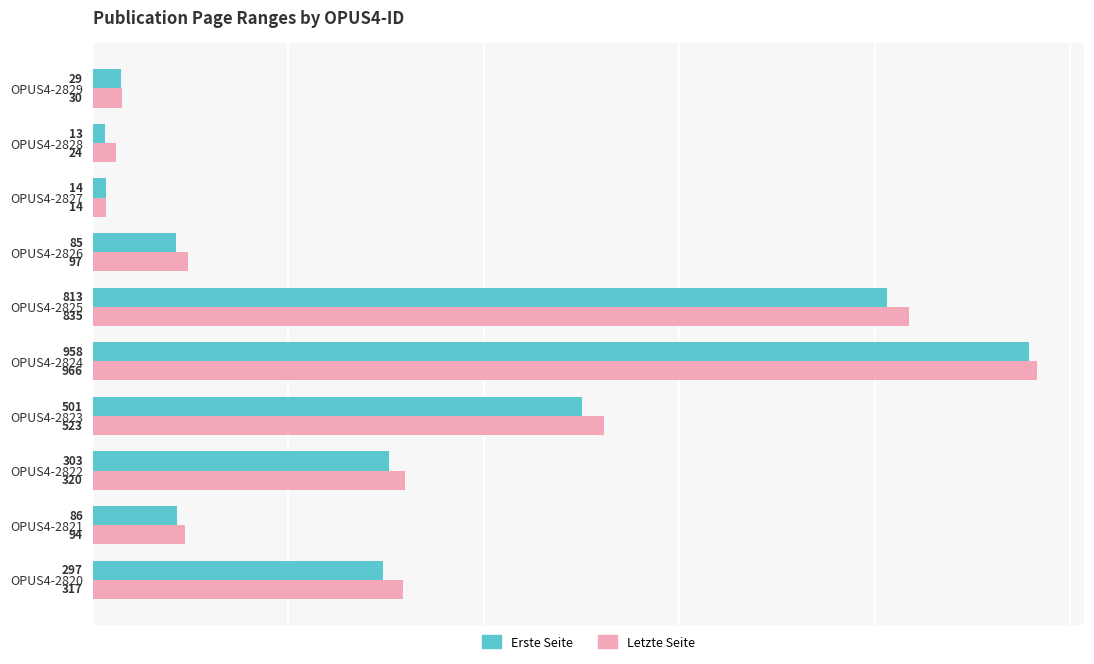

What are all the series names shown in the legend?

Erste Seite, Letzte Seite